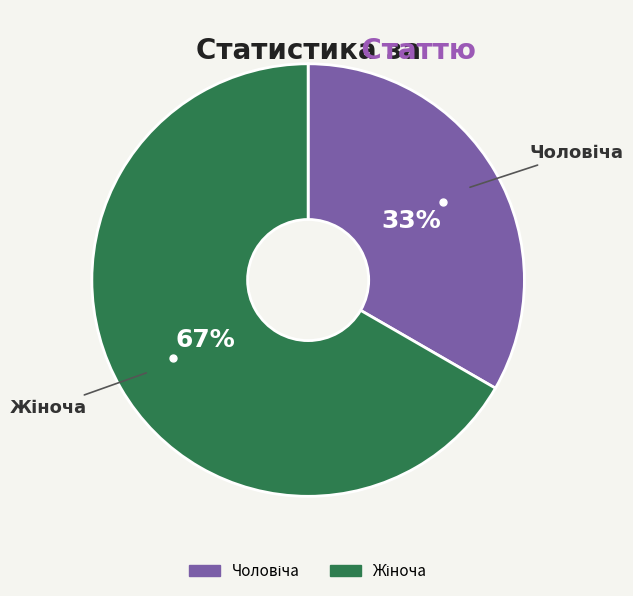

To the nearest percent, what is the average slice percentage?

50%